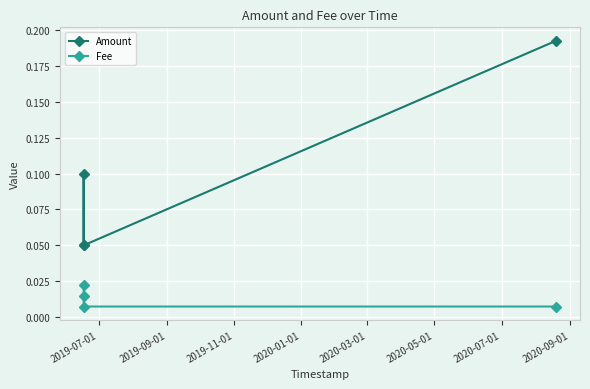

At how many categories does at least one series exceed 0?

4